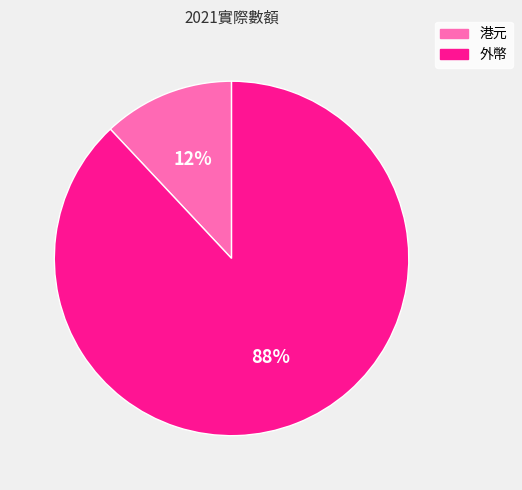

To the nearest percent, what portion does 外幣 represent?

88%